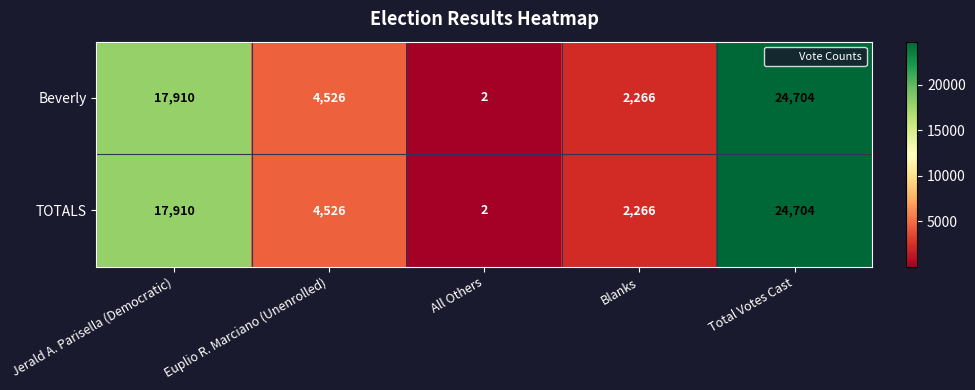

Which category has the highest value in the TOTALS series?

Total Votes Cast